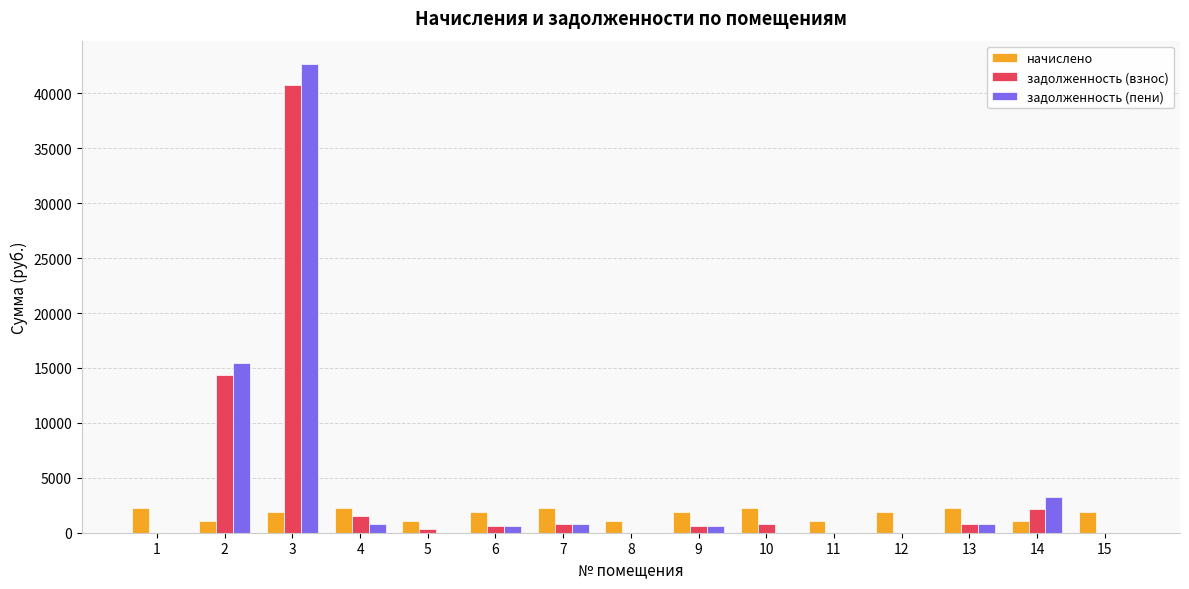

What is the difference between the задолженность (взнос) values at 12 and 9?

624.3